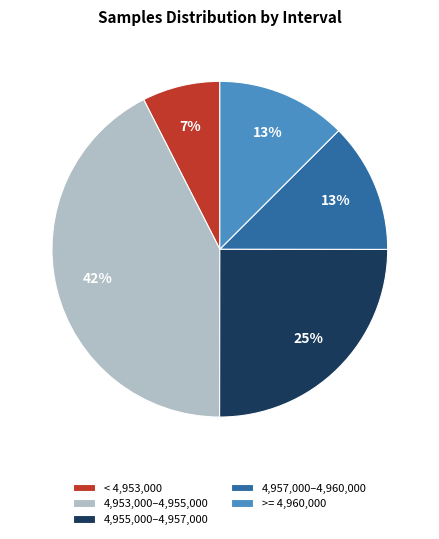

Which has a higher value, 4,955,000–4,957,000 or < 4,953,000?

4,955,000–4,957,000